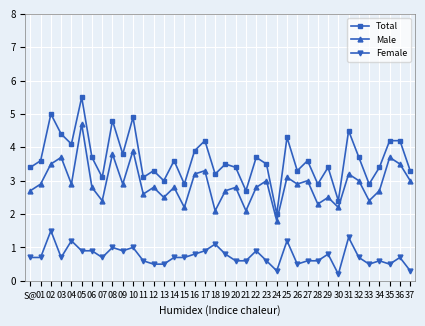

Which series has the widest spread of values?

Total